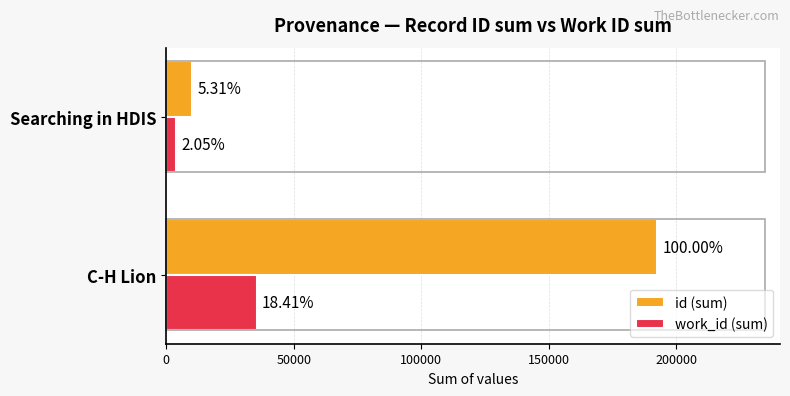

What are all the series names shown in the legend?

id (sum), work_id (sum)